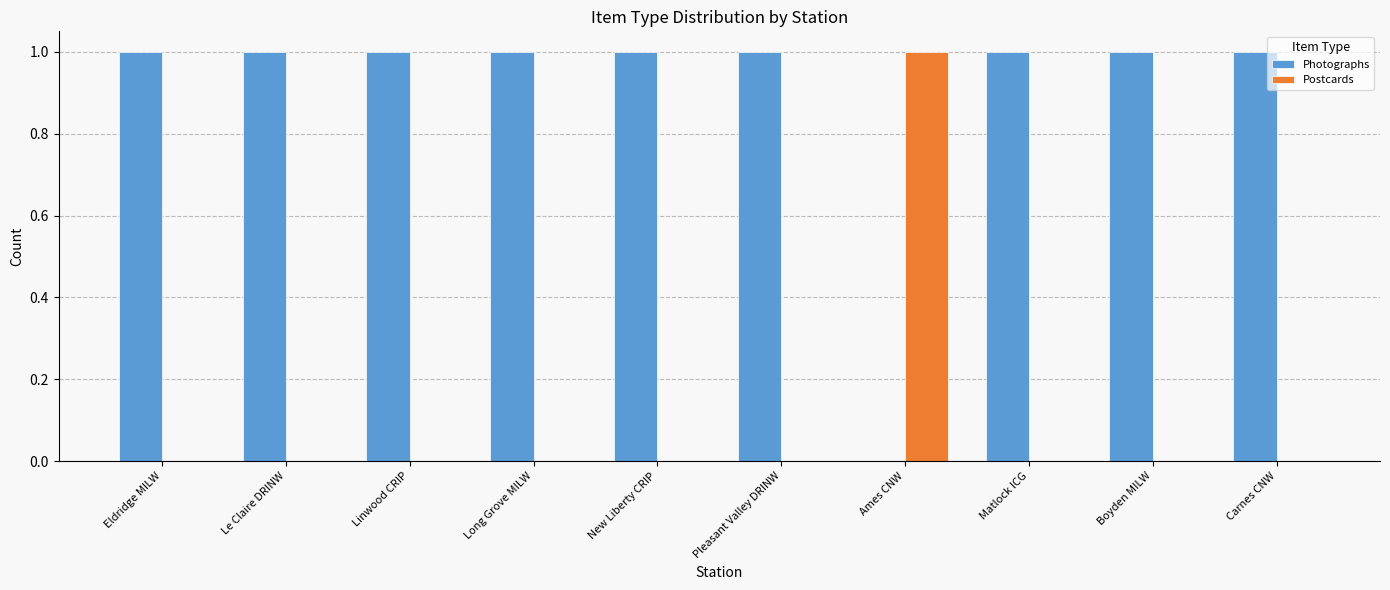

What is the sum of all Photographs values?

9